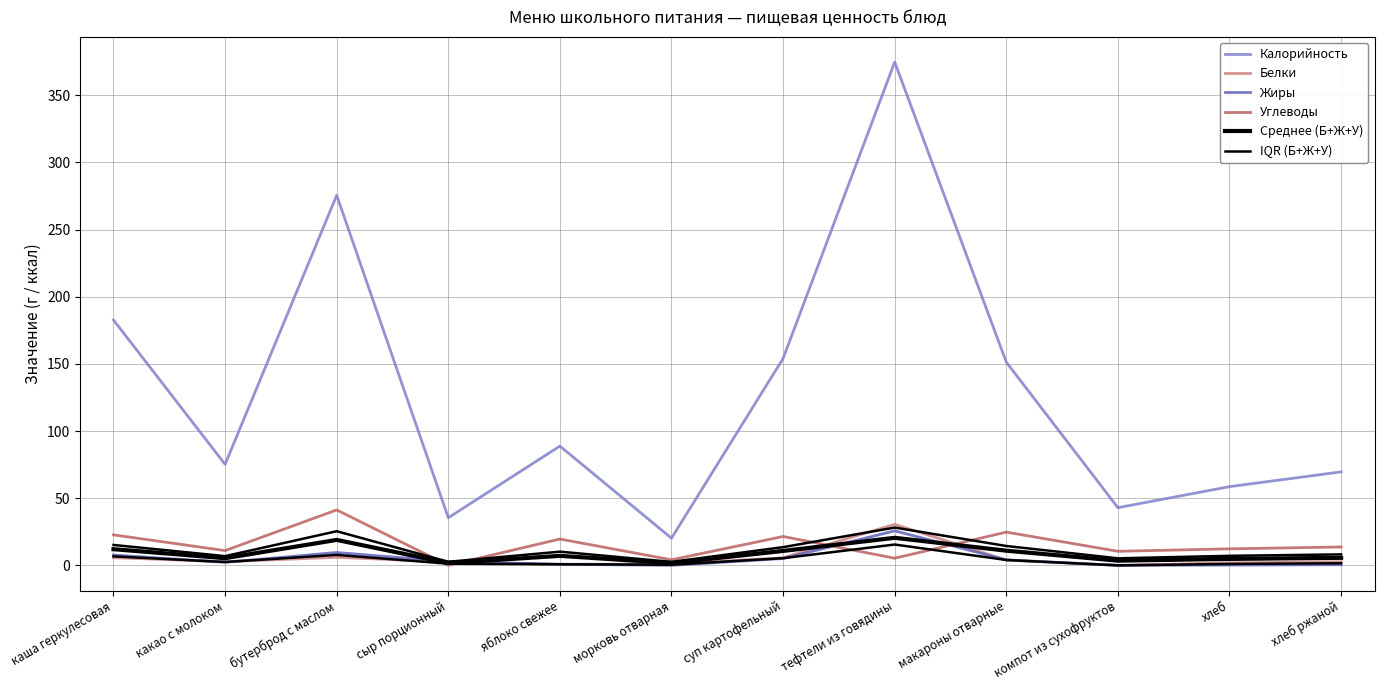

The value of Белки at какао с молоком is 2.7. True or false?

True